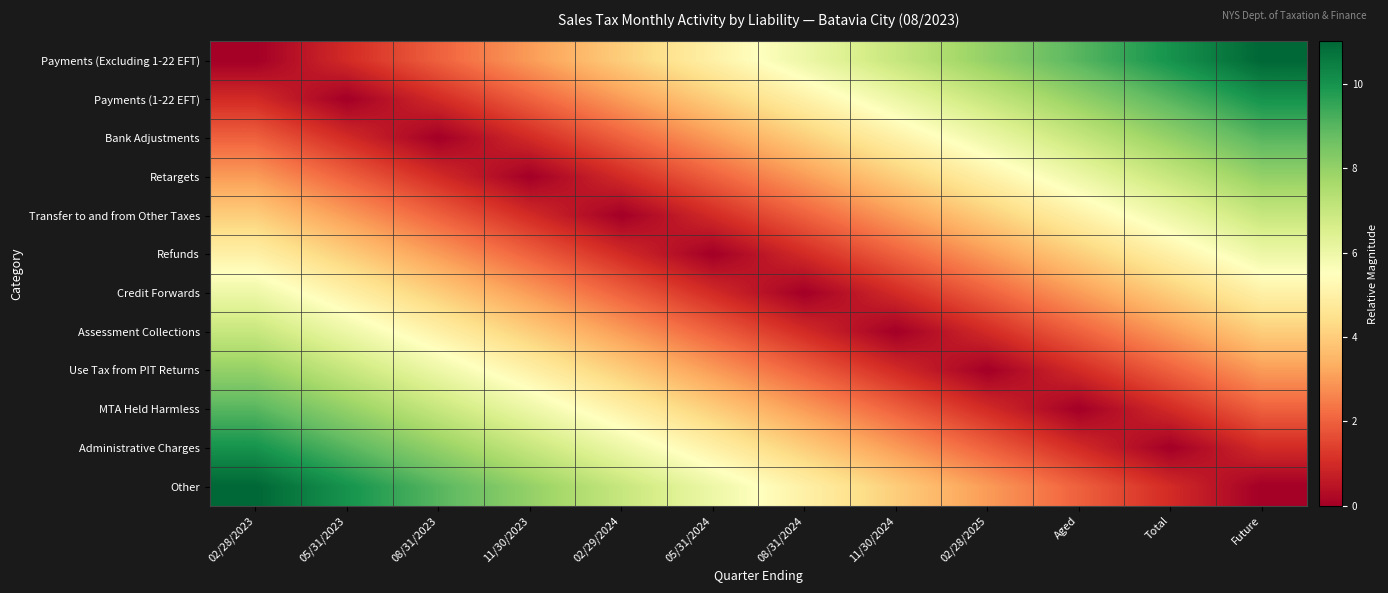

Reading left to right, what are all the values shown in this chart?

Payments (Excluding 1-22 EFT): 02/28/2023=0	05/31/2023=1	08/31/2023=2	11/30/2023=3	02/29/2024=4	05/31/2024=5	08/31/2024=6	11/30/2024=7	02/28/2025=8	Aged=9	Total=10	Future=11
Payments (1-22 EFT): 02/28/2023=1	05/31/2023=0	08/31/2023=1	11/30/2023=2	02/29/2024=3	05/31/2024=4	08/31/2024=5	11/30/2024=6	02/28/2025=7	Aged=8	Total=9	Future=10
Bank Adjustments: 02/28/2023=2	05/31/2023=1	08/31/2023=0	11/30/2023=1	02/29/2024=2	05/31/2024=3	08/31/2024=4	11/30/2024=5	02/28/2025=6	Aged=7	Total=8	Future=9
Retargets: 02/28/2023=3	05/31/2023=2	08/31/2023=1	11/30/2023=0	02/29/2024=1	05/31/2024=2	08/31/2024=3	11/30/2024=4	02/28/2025=5	Aged=6	Total=7	Future=8
Transfer to and from Other Taxes: 02/28/2023=4	05/31/2023=3	08/31/2023=2	11/30/2023=1	02/29/2024=0	05/31/2024=1	08/31/2024=2	11/30/2024=3	02/28/2025=4	Aged=5	Total=6	Future=7
Refunds: 02/28/2023=5	05/31/2023=4	08/31/2023=3	11/30/2023=2	02/29/2024=1	05/31/2024=0	08/31/2024=1	11/30/2024=2	02/28/2025=3	Aged=4	Total=5	Future=6
Credit Forwards: 02/28/2023=6	05/31/2023=5	08/31/2023=4	11/30/2023=3	02/29/2024=2	05/31/2024=1	08/31/2024=0	11/30/2024=1	02/28/2025=2	Aged=3	Total=4	Future=5
Assessment Collections: 02/28/2023=7	05/31/2023=6	08/31/2023=5	11/30/2023=4	02/29/2024=3	05/31/2024=2	08/31/2024=1	11/30/2024=0	02/28/2025=1	Aged=2	Total=3	Future=4
Use Tax from PIT Returns: 02/28/2023=8	05/31/2023=7	08/31/2023=6	11/30/2023=5	02/29/2024=4	05/31/2024=3	08/31/2024=2	11/30/2024=1	02/28/2025=0	Aged=1	Total=2	Future=3
MTA Held Harmless: 02/28/2023=9	05/31/2023=8	08/31/2023=7	11/30/2023=6	02/29/2024=5	05/31/2024=4	08/31/2024=3	11/30/2024=2	02/28/2025=1	Aged=0	Total=1	Future=2
Administrative Charges: 02/28/2023=10	05/31/2023=9	08/31/2023=8	11/30/2023=7	02/29/2024=6	05/31/2024=5	08/31/2024=4	11/30/2024=3	02/28/2025=2	Aged=1	Total=0	Future=1
Other: 02/28/2023=11	05/31/2023=10	08/31/2023=9	11/30/2023=8	02/29/2024=7	05/31/2024=6	08/31/2024=5	11/30/2024=4	02/28/2025=3	Aged=2	Total=1	Future=0